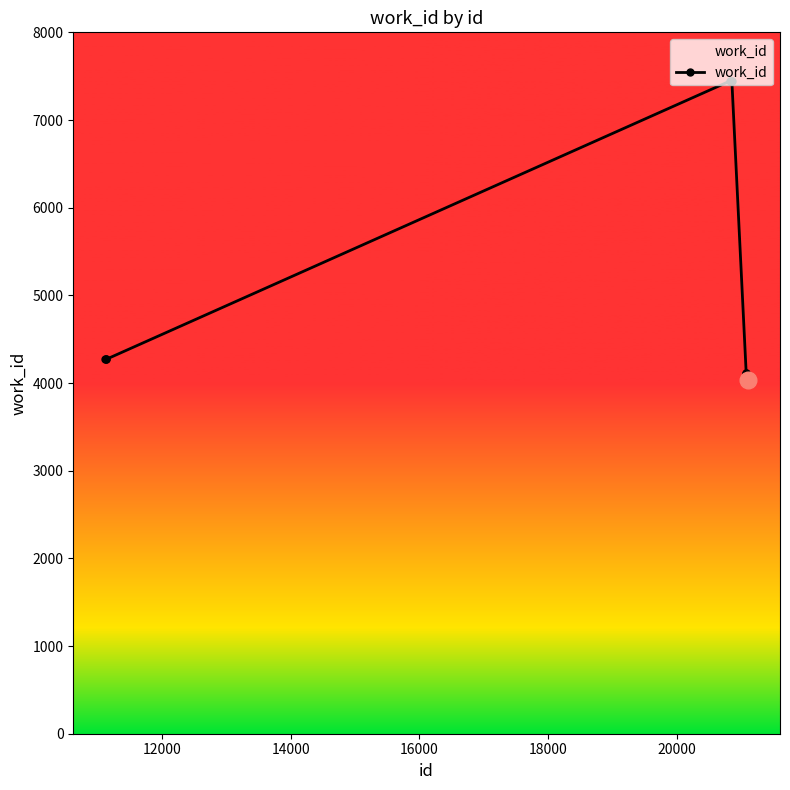

What is the sum of all values?

54857